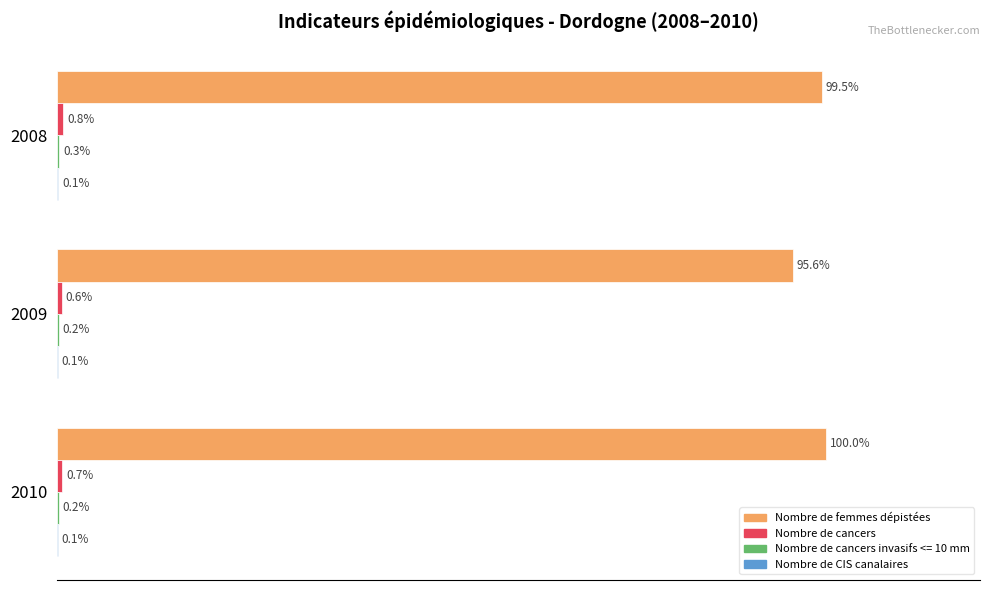

Between 2008 and 2010, which series saw the biggest shift?

Nombre de femmes dépistées